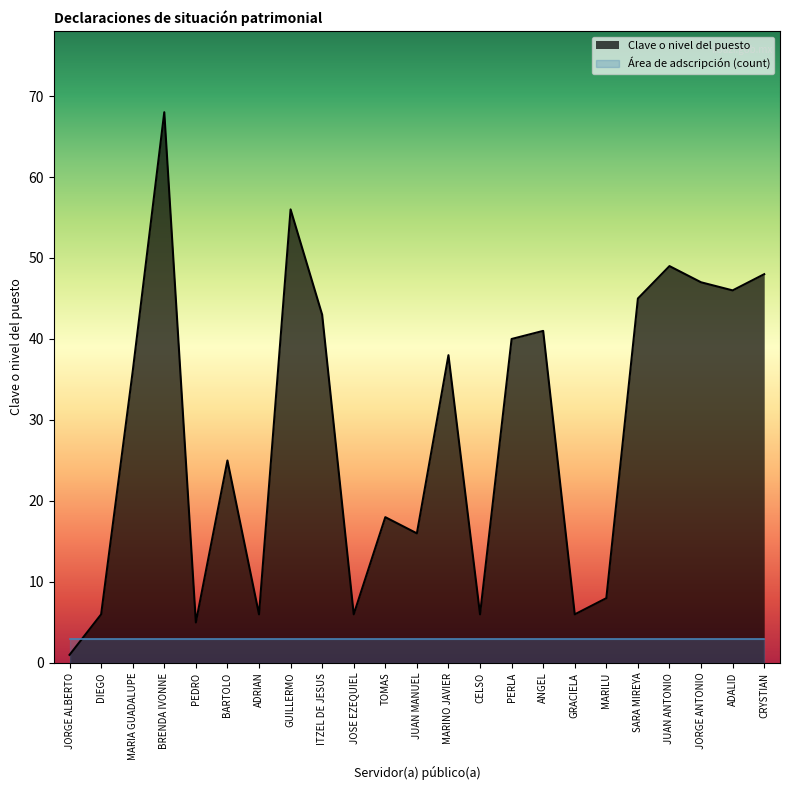

What is the change in value from CELSO to JORGE ANTONIO?

+41